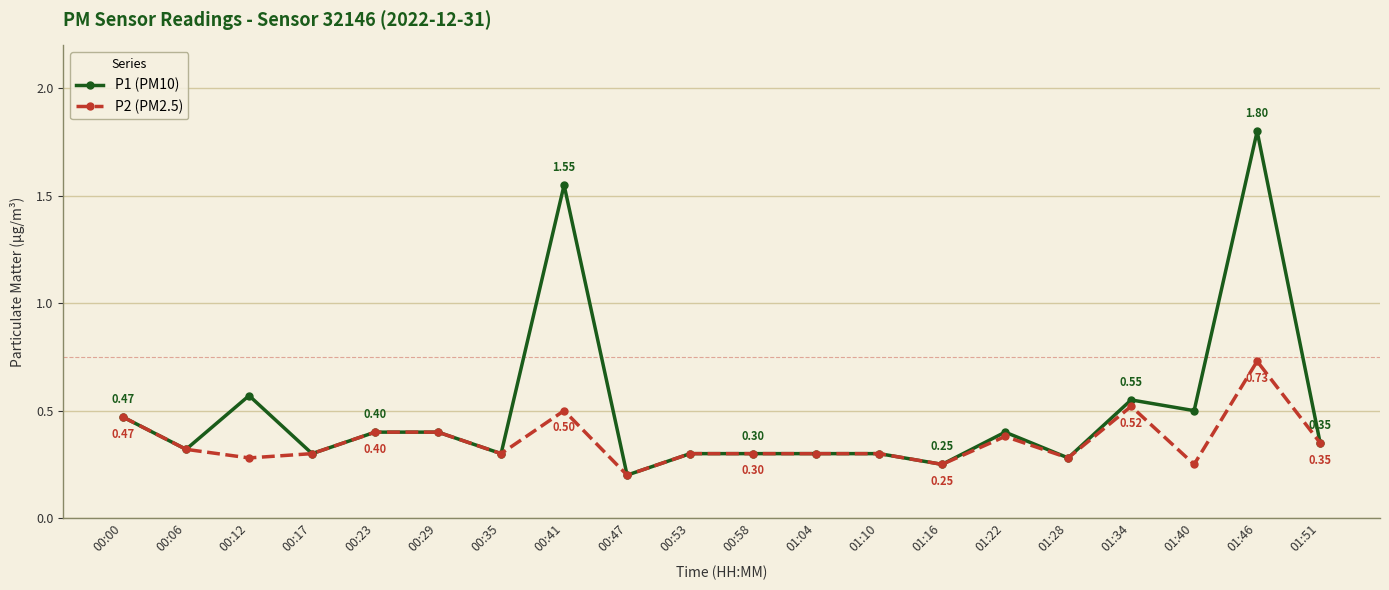

At which category is the sum across all series the highest?

01:46